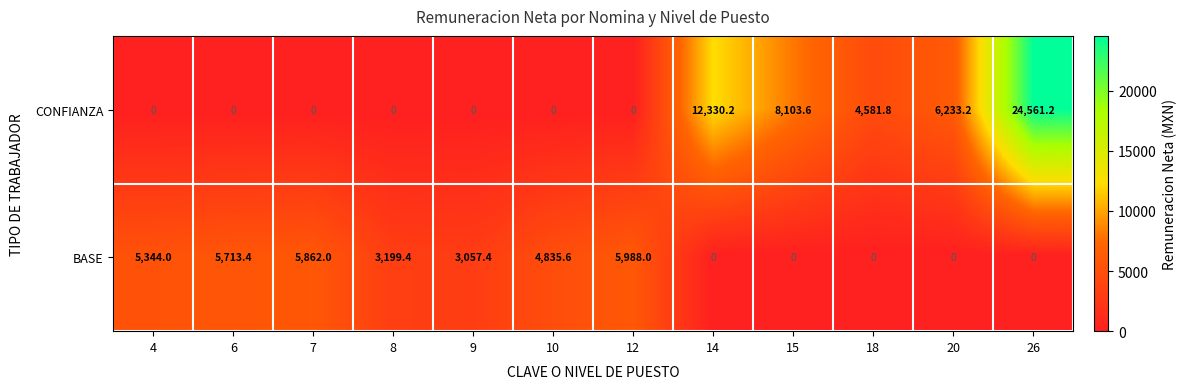

Rank the series by their maximum value, from highest to lowest.

CONFIANZA, BASE